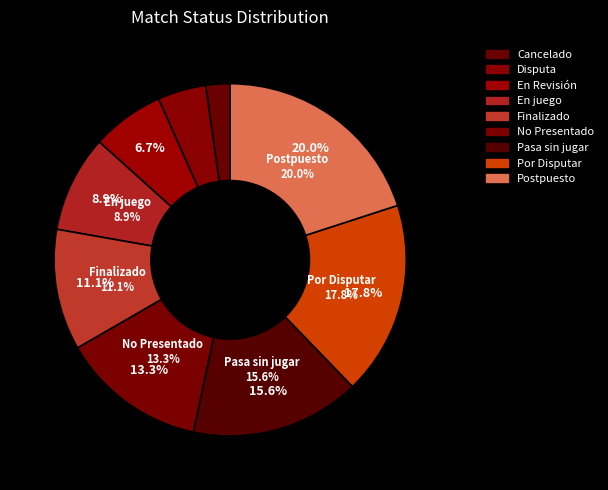

True or false: En Revisión accounts for 1% of the total.

False